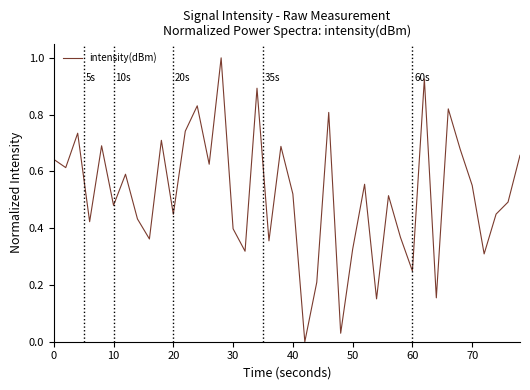

What is the difference between the maximum and minimum values?

1.0